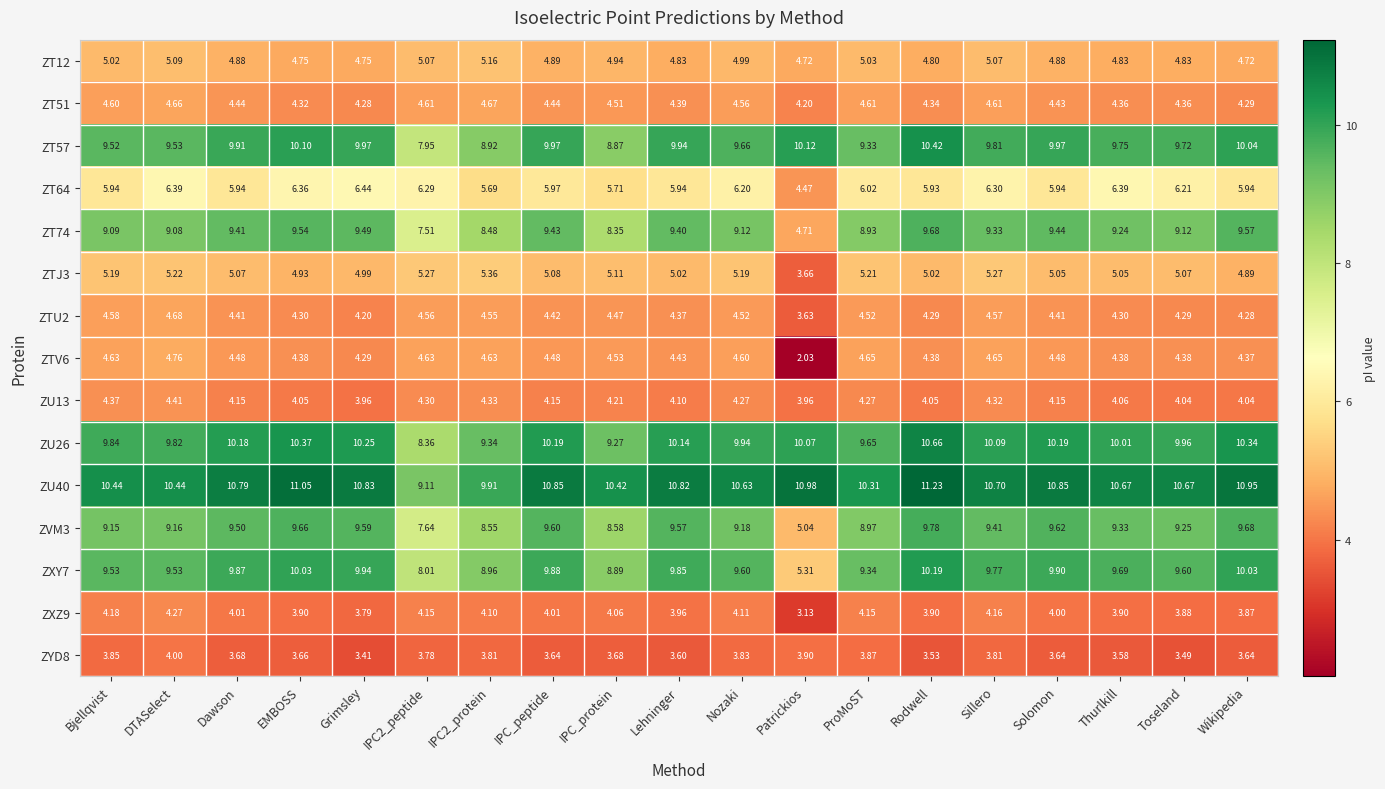

At which category does the chart reach its peak across all series?

Rodwell